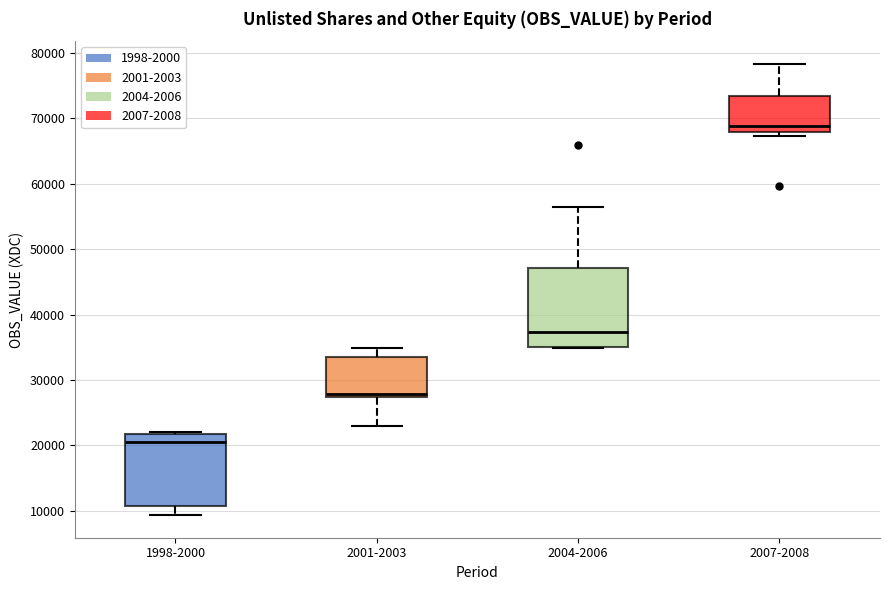

Reading left to right, transcribe this box plot: for each box, give where its median line is, the range the box spans, and where its two whiskers end, as read against the y-axis. The values are not printed on the chart, so give them approximately, as read against the axis.

1998-2000: median 21000, box 11000 to 22000, whiskers 9000 to 22000 (just above the box's upper edge)
2001-2003: median 28000, box 27000 to 33000, whiskers 23000 to 35000
2004-2006: median 37000, box 35000 to 47000, whiskers 35000 to 56000
2007-2008: median 69000, box 68000 to 73000, whiskers 67000 to 78000